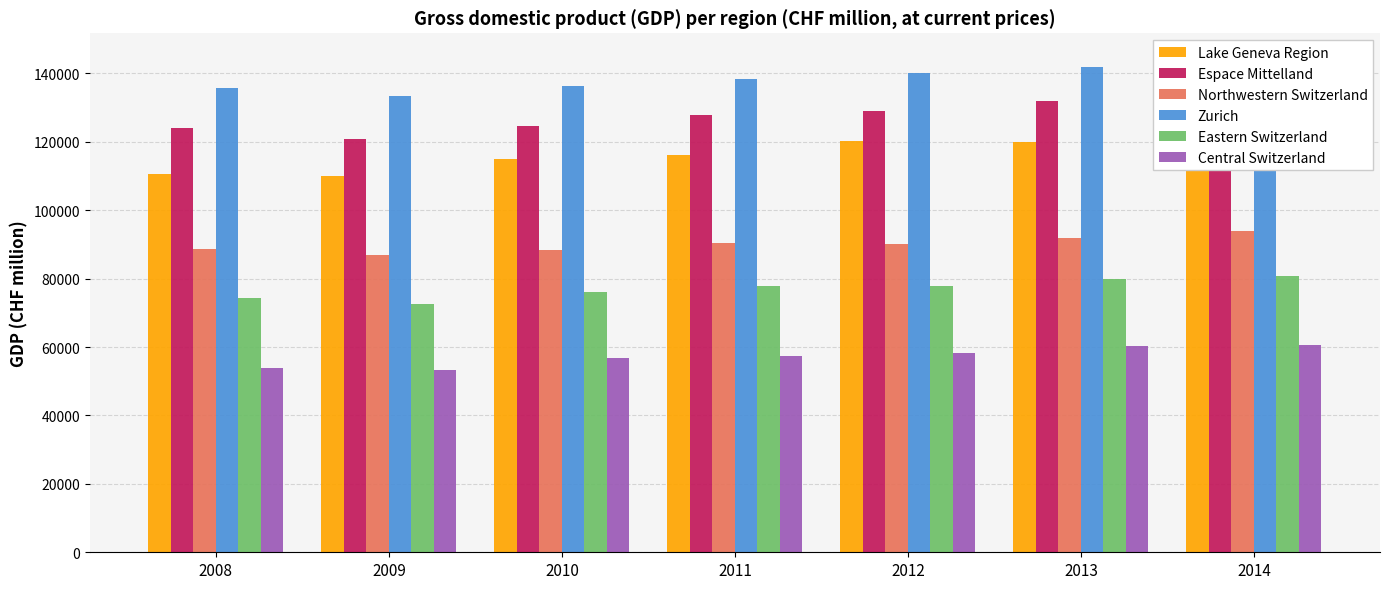

Is it true that Eastern Switzerland equals 50610.2 at 2009?

False